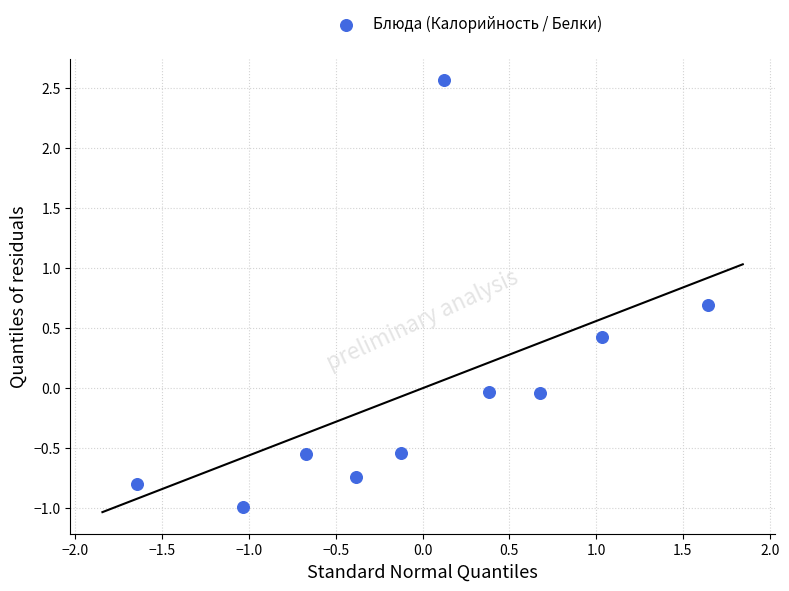

What is the range of Y values (max minus min)?

3.6